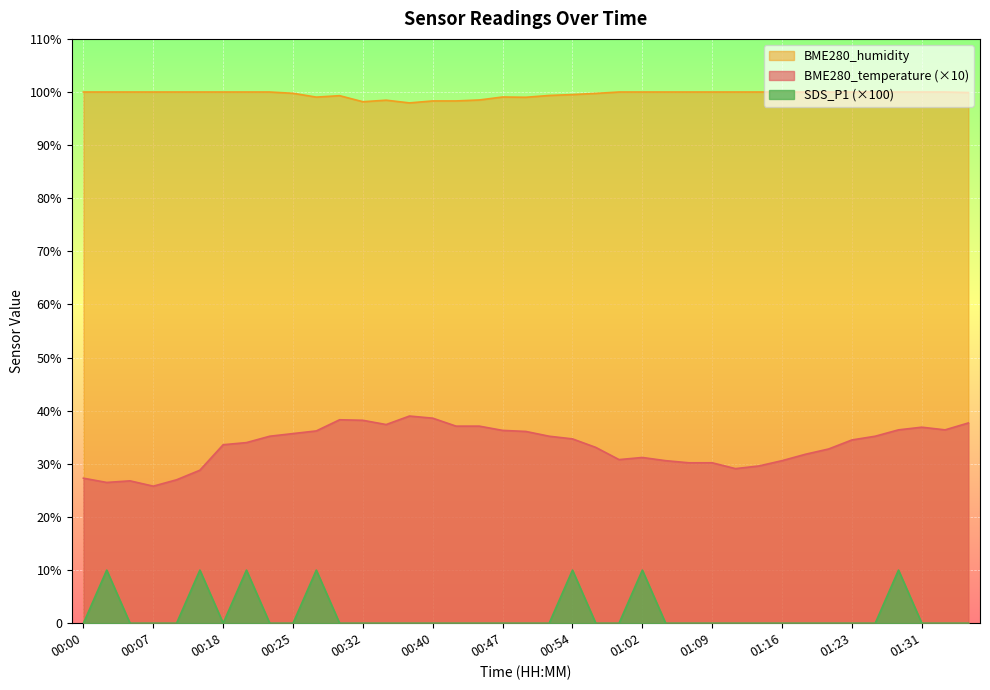

What is the maximum value for BME280_temperature?

39.0